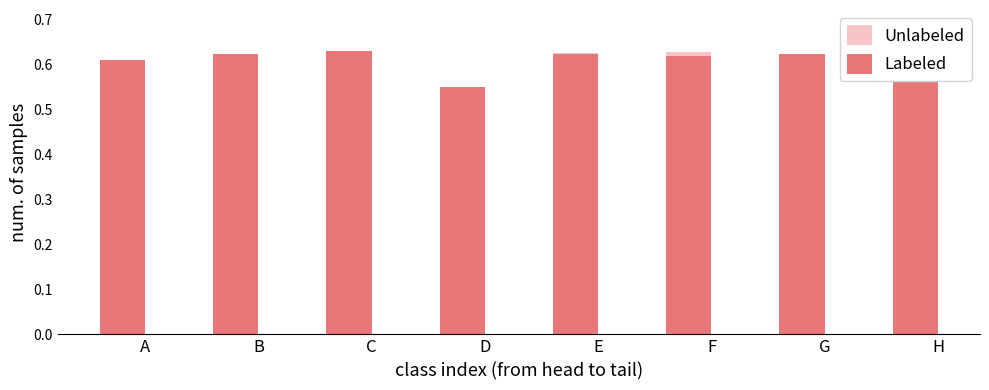

How many series are shown in this chart?

2